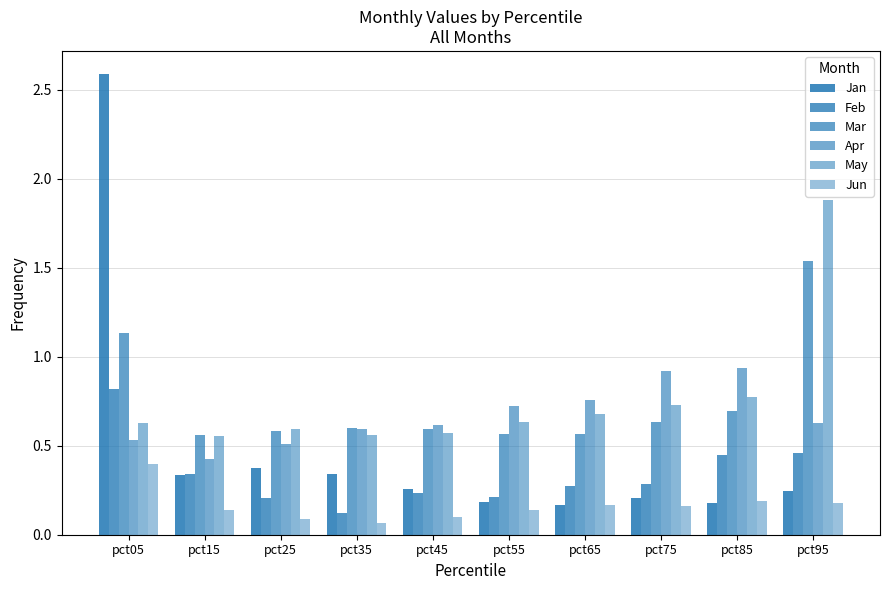

What is the total value across all series at pct65?

2.6